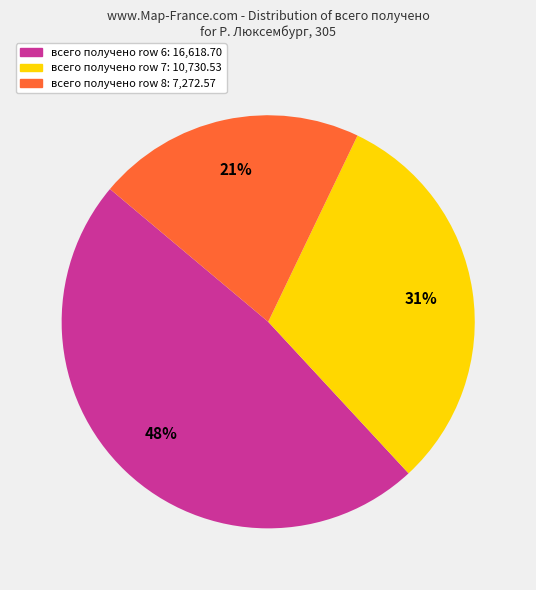

Is the sum of всего получено row 6: 16,618.70 and всего получено row 7: 10,730.53 greater than half?

Yes